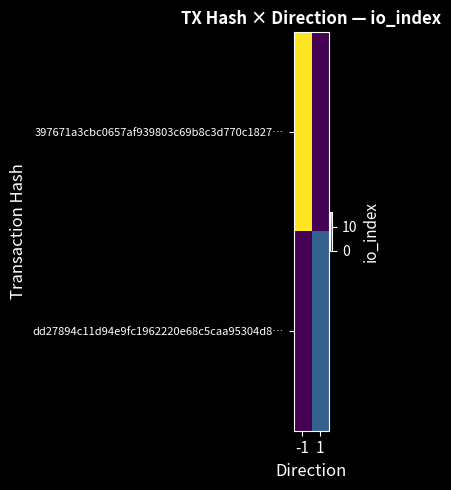

What is the difference between the highest and lowest values at 1?

5